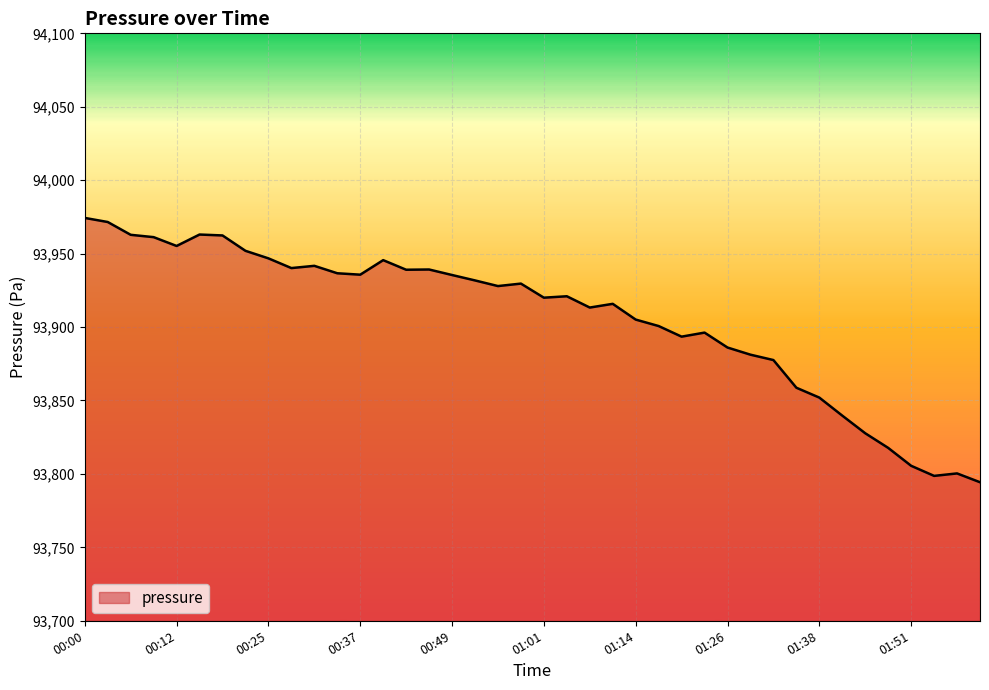

What is the difference between the maximum and minimum values?

180.0